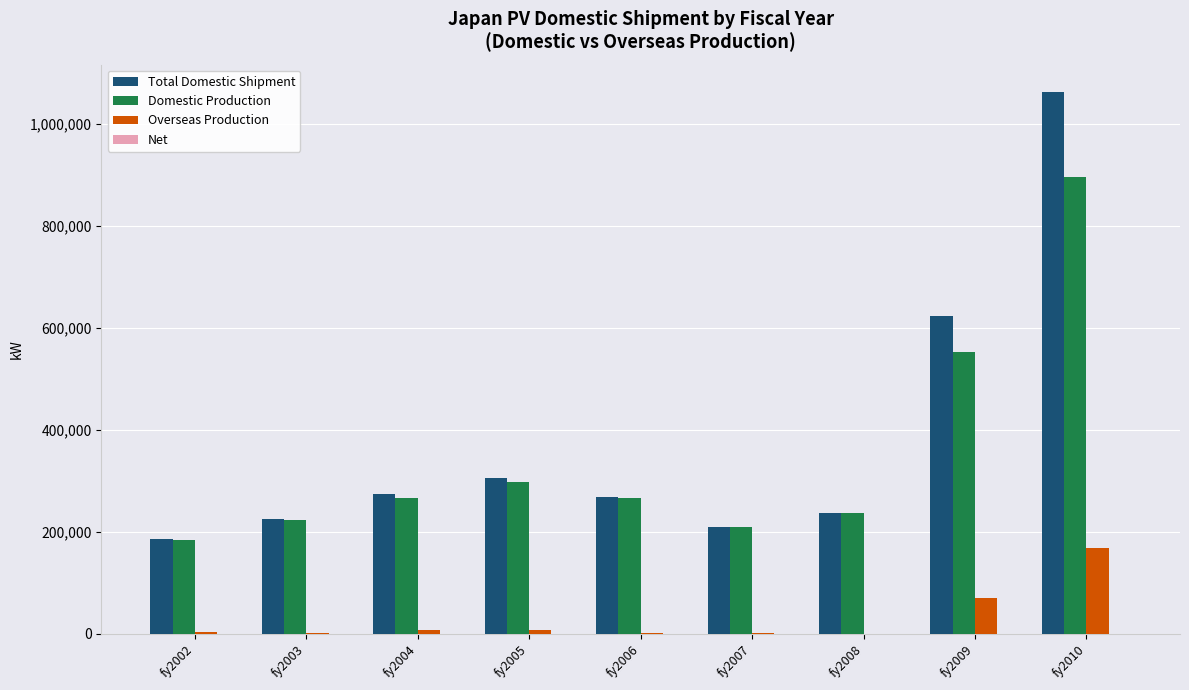

Is the value of Overseas Production at fy2008 greater than the value of Total Domestic Shipment at fy2007?

No